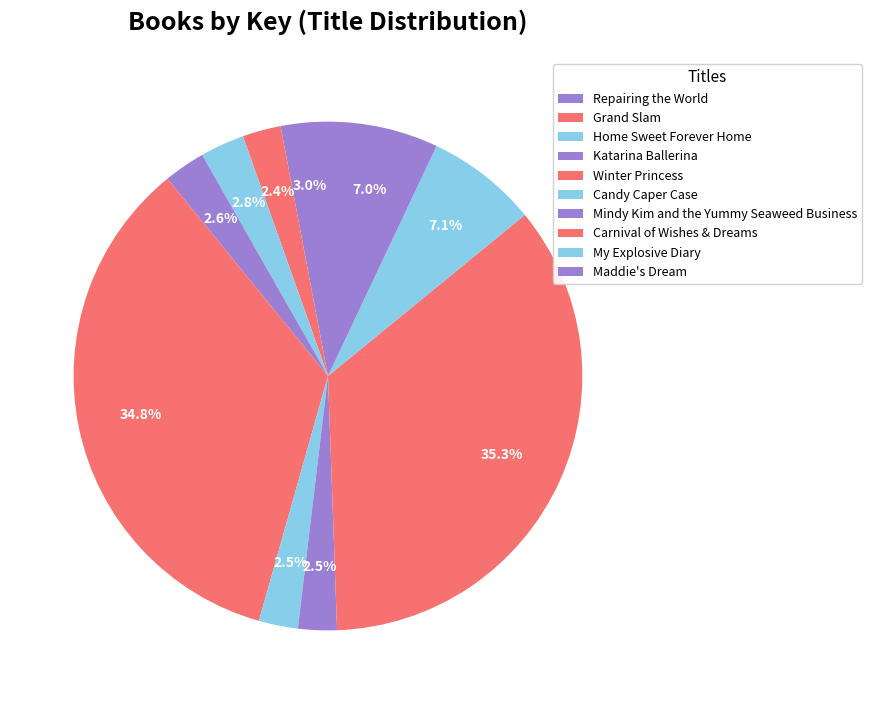

Which category has the biggest portion of the pie?

Carnival of Wishes & Dreams